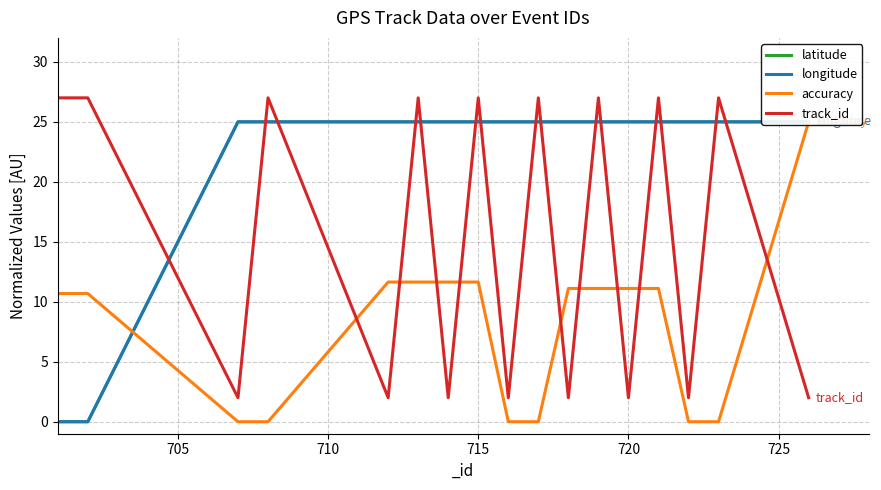

At 715, list the series in order from largest to smallest.

track_id, latitude, longitude, accuracy